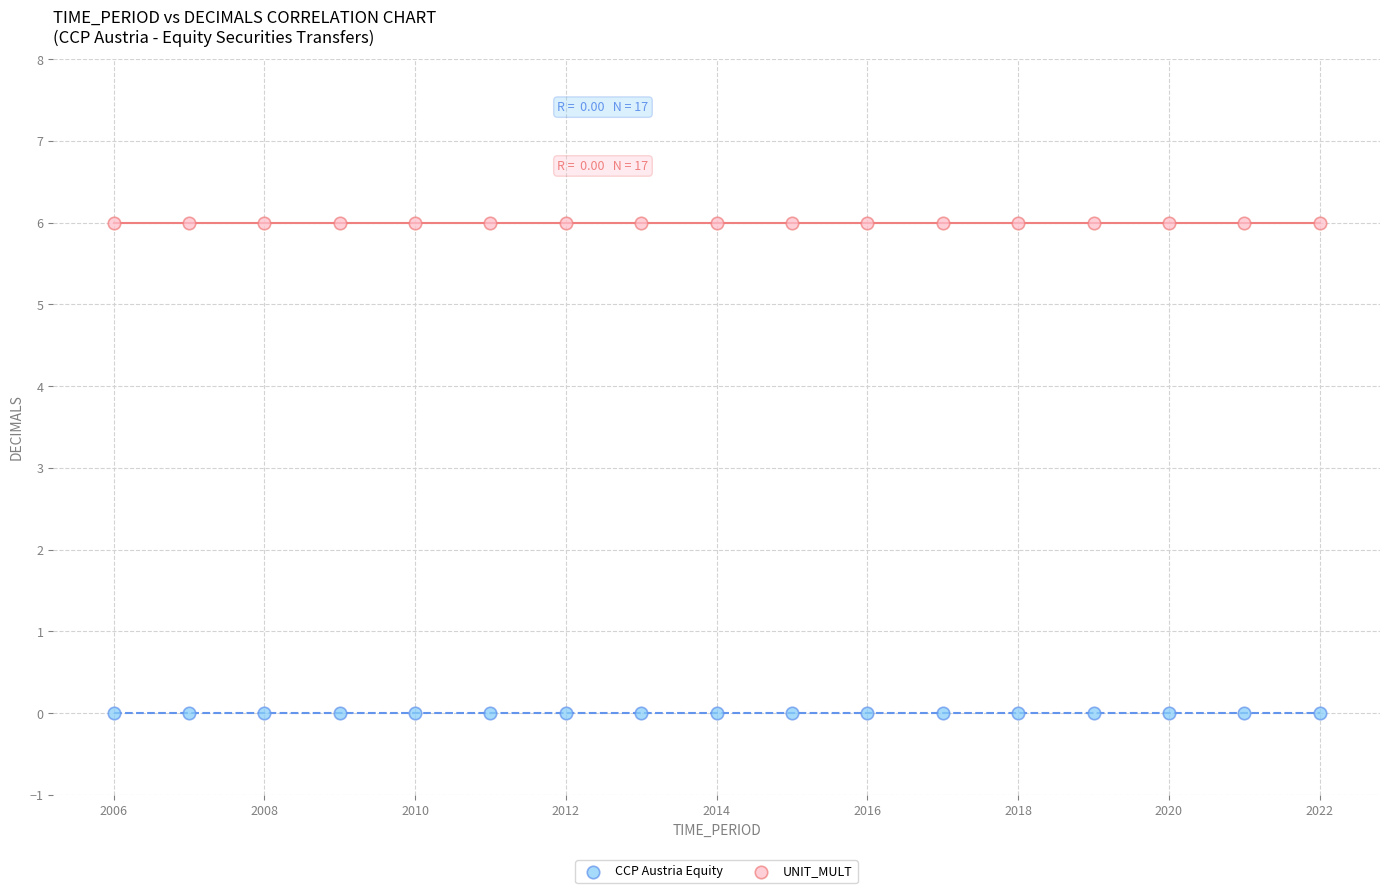

Which series reaches the maximum Y coordinate?

UNIT_MULT